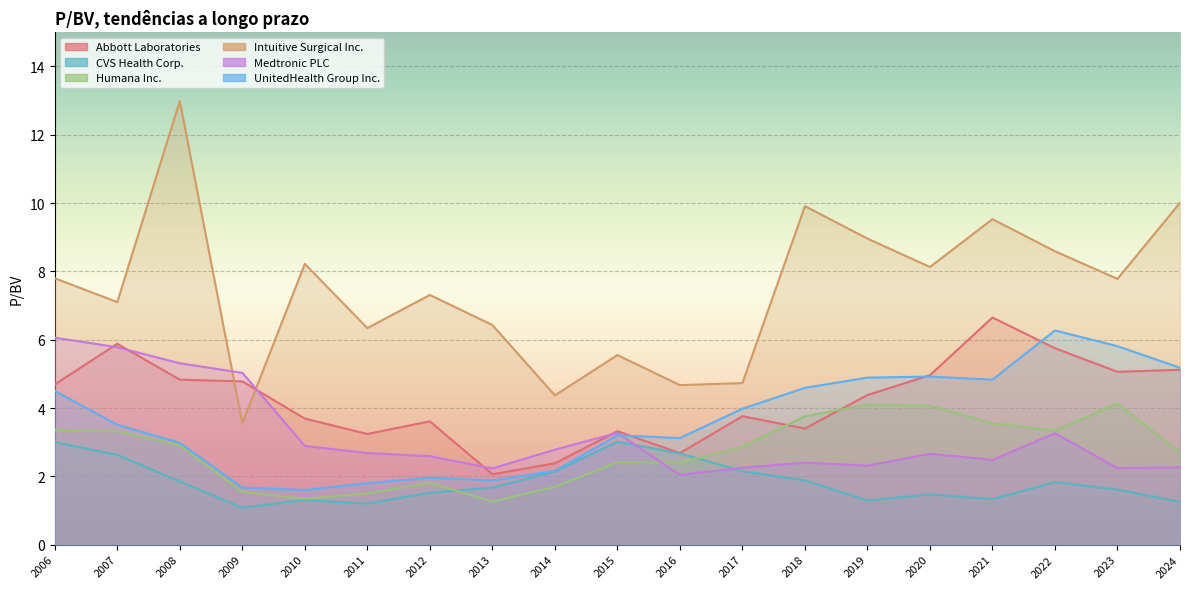

Which category has the highest value across all series?

2008